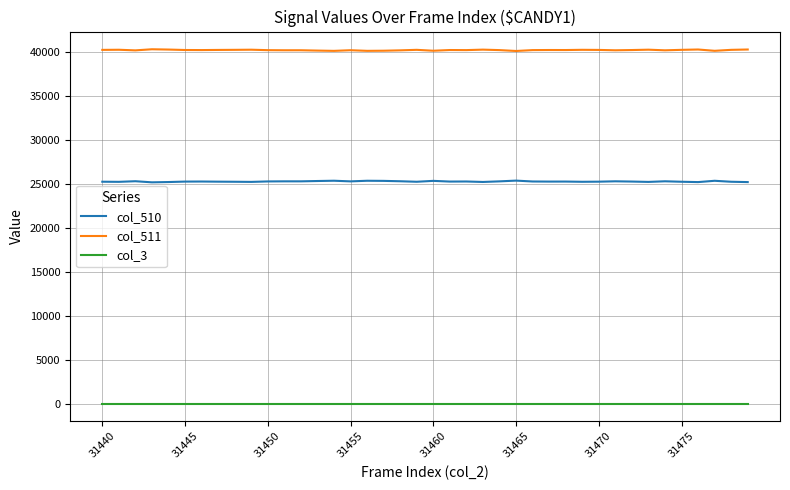

True or false: col_510 and col_511 cross at least once.

False